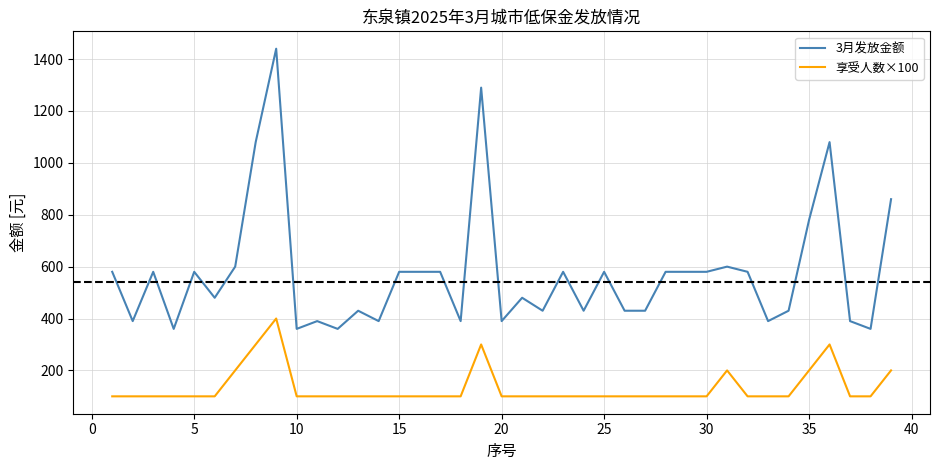

Reading left to right, what are all the values shown in this chart?

3月发放金额: 580	390	580	360	580	480	600	1080	1440	360	390	360	430	390	580	580	580	390	1290	390	480	430	580	430	580	430	430	580	580	580	600	580	390	430	780	1080	390	360	860
享受人数×100: 100	100	100	100	100	100	200	300	400	100	100	100	100	100	100	100	100	100	300	100	100	100	100	100	100	100	100	100	100	100	200	100	100	100	200	300	100	100	200